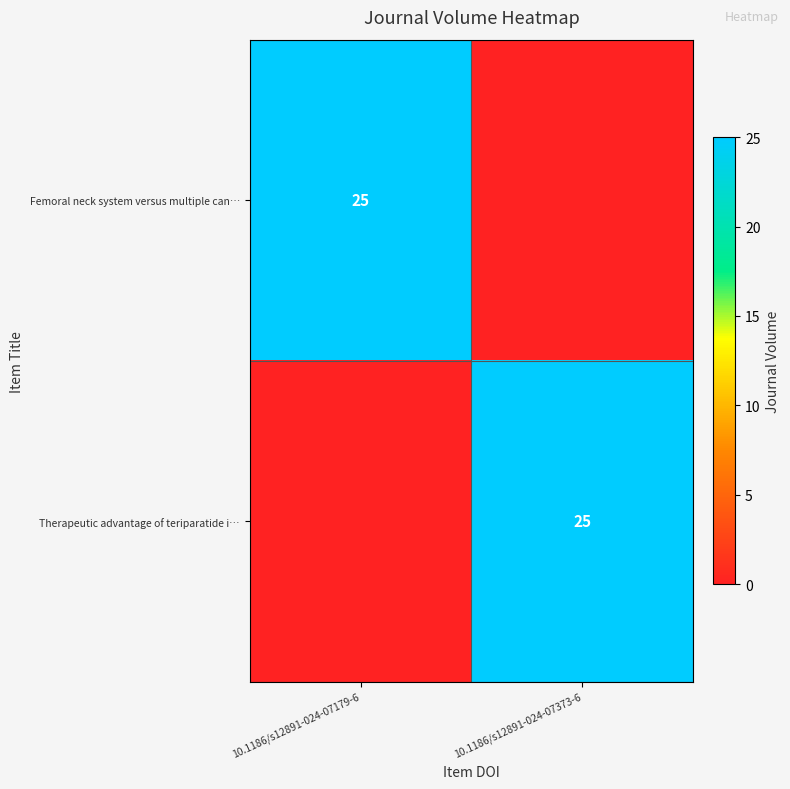

The Therapeutic advantage of teriparatide i… series shows 35 at 10.1186/s12891-024-07373-6. True or false?

False